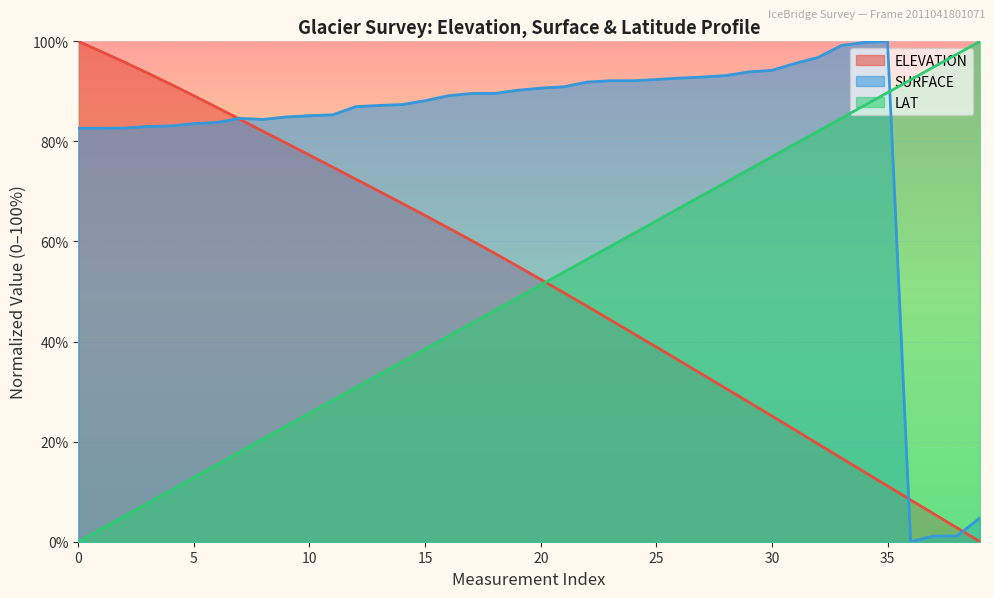

What is the difference between the maximum and minimum values in the LAT series?

100.0